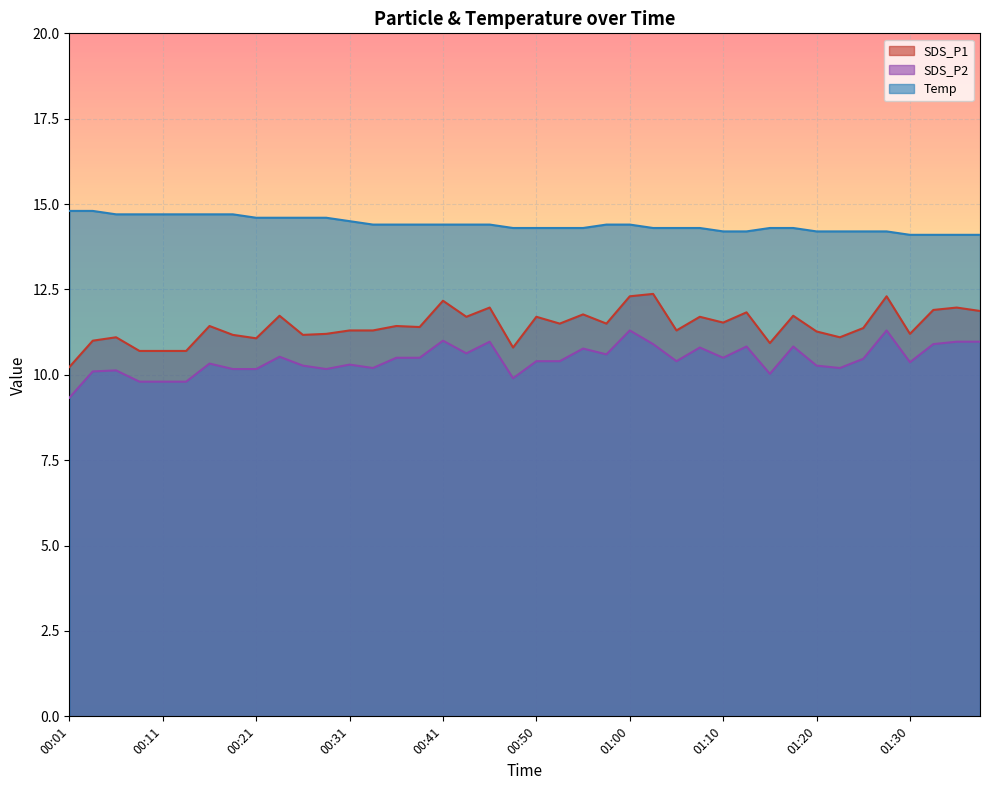

At 01:30, list the series in order from smallest to largest.

SDS_P2, SDS_P1, Temp